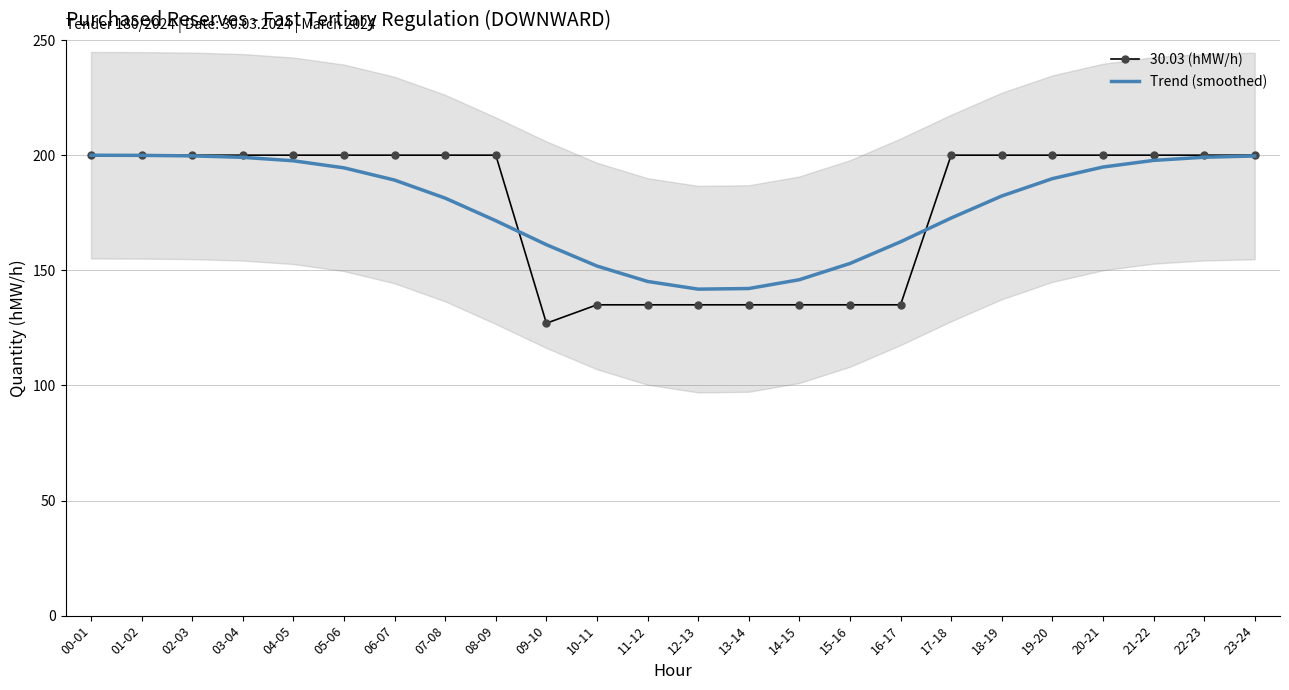

How many lines are shown in the chart?

2